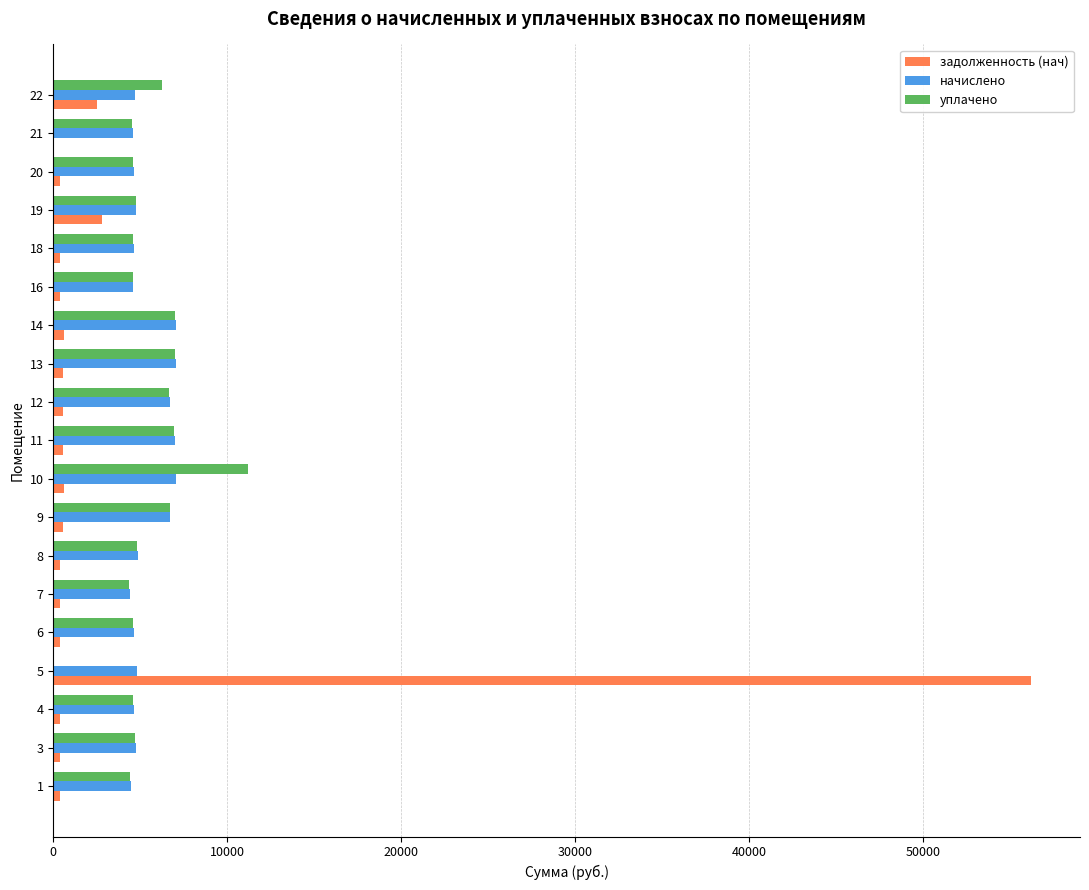

What is the maximum value shown in the chart?

56205.6